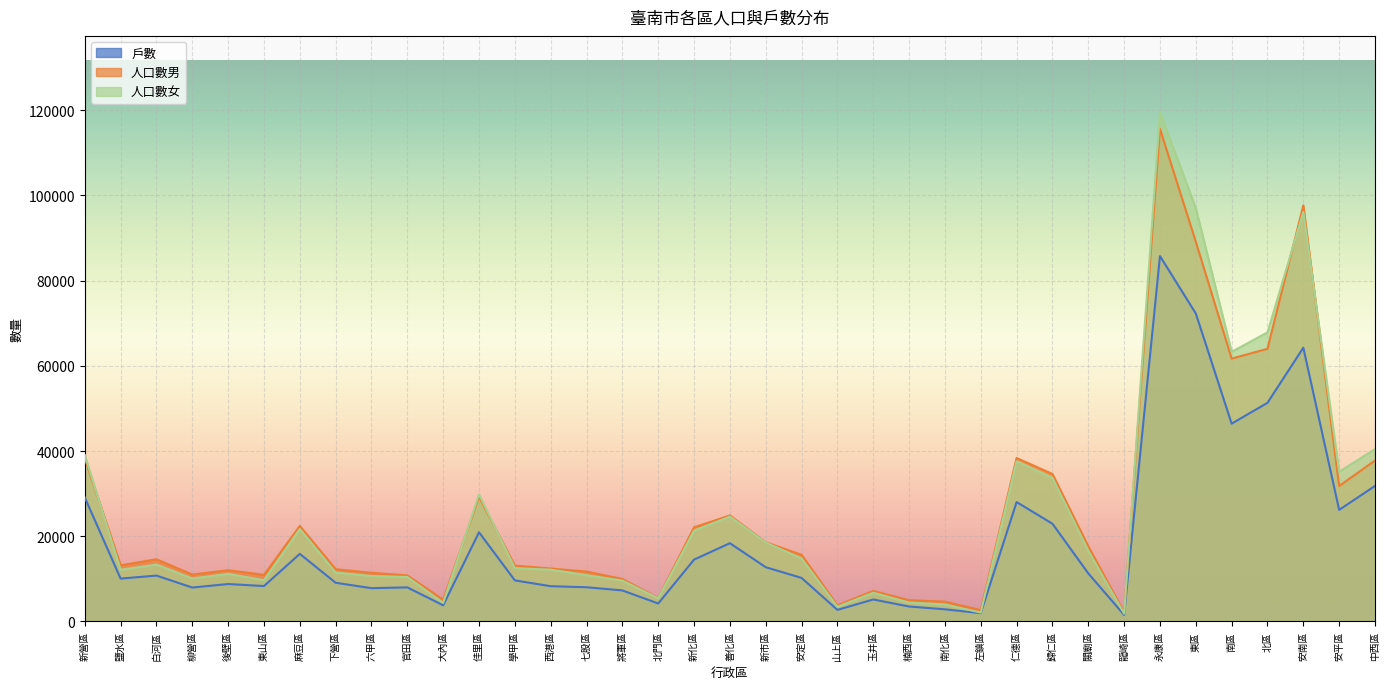

Reading left to right, list all the values displayed in this chart.

戶數: 新營區=29102	鹽水區=10061	白河區=10769	柳營區=7963	後壁區=8787	東山區=8314	麻豆區=15866	下營區=9081	六甲區=7817	官田區=7999	大內區=3796	佳里區=20933	學甲區=9642	西港區=8277	七股區=8032	將軍區=7285	北門區=4218	新化區=14517	善化區=18370	新市區=12734	安定區=10224	山上區=2720	玉井區=5160	楠西區=3510	南化區=2855	左鎮區=1950	仁德區=28026	歸仁區=22941	關廟區=11286	龍崎區=1536	永康區=85753	東區=72284	南區=46423	北區=51315	安南區=64251	安平區=26187	中西區=31803
人口數男: 新營區=38290	鹽水區=13188	白河區=14596	柳營區=11009	後壁區=12039	東山區=10941	麻豆區=22428	下營區=12263	六甲區=11425	官田區=10823	大內區=5117	佳里區=29249	學甲區=13110	西港區=12426	七股區=11714	將軍區=9968	北門區=5519	新化區=22101	善化區=24881	新市區=18593	安定區=15652	山上區=3799	玉井區=7168	楠西區=4989	南化區=4663	左鎮區=2670	仁德區=38363	歸仁區=34610	關廟區=17634	龍崎區=2129	永康區=115606	東區=89119	南區=61690	北區=63989	安南區=97648	安平區=31796	中西區=37767
人口數女: 新營區=39073	鹽水區=12132	白河區=13344	柳營區=10093	後壁區=11167	東山區=9698	麻豆區=21688	下營區=11493	六甲區=10657	官田區=10436	大內區=4371	佳里區=29829	學甲區=12523	西港區=12152	七股區=10869	將軍區=9596	北門區=5437	新化區=21322	善化區=24610	新市區=18545	安定區=14765	山上區=3462	玉井區=6734	楠西區=4443	南化區=4001	左鎮區=2079	仁德區=37600	歸仁區=33699	關廟區=16615	龍崎區=1841	永康區=119499	東區=97038	南區=63287	北區=67842	安南區=96108	安平區=35157	中西區=40447